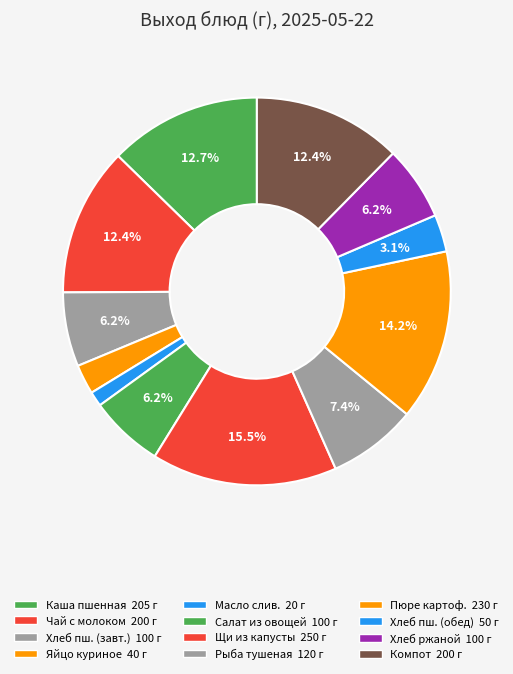

How many segments does this pie chart have?

12